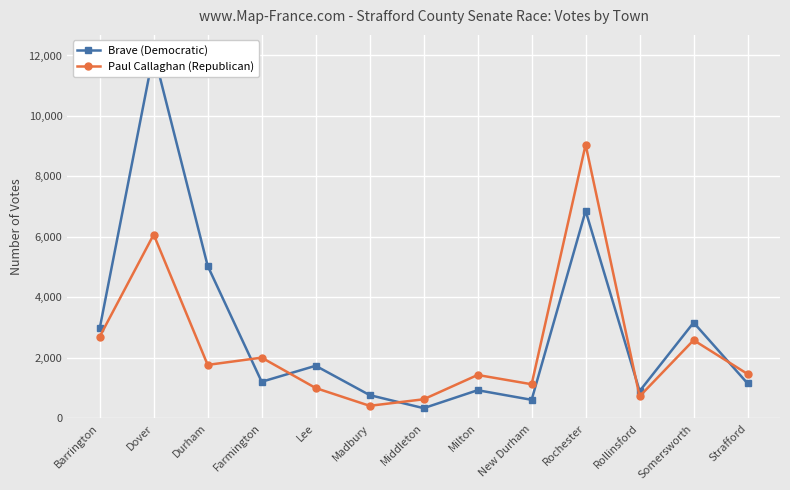

Reading right to left, list all the values displayed in this chart.

Brave (Democratic): Strafford=1155	Somersworth=3168	Rollinsford=903	Rochester=6862	New Durham=614	Milton=932	Middleton=338	Madbury=770	Lee=1740	Farmington=1211	Durham=5043	Dover=12093	Barrington=2973
Paul Callaghan (Republican): Strafford=1467	Somersworth=2587	Rollinsford=730	Rochester=9051	New Durham=1129	Milton=1436	Middleton=632	Madbury=416	Lee=1004	Farmington=2009	Durham=1769	Dover=6078	Barrington=2701